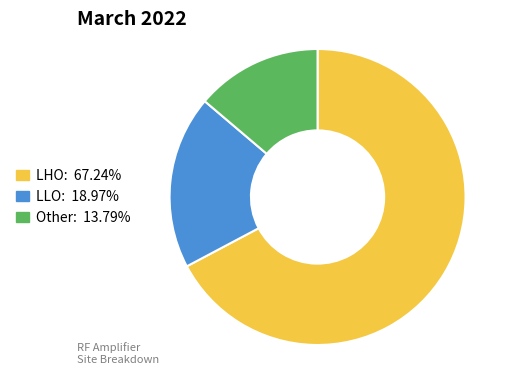

Which category has the smallest portion of the pie?

Other